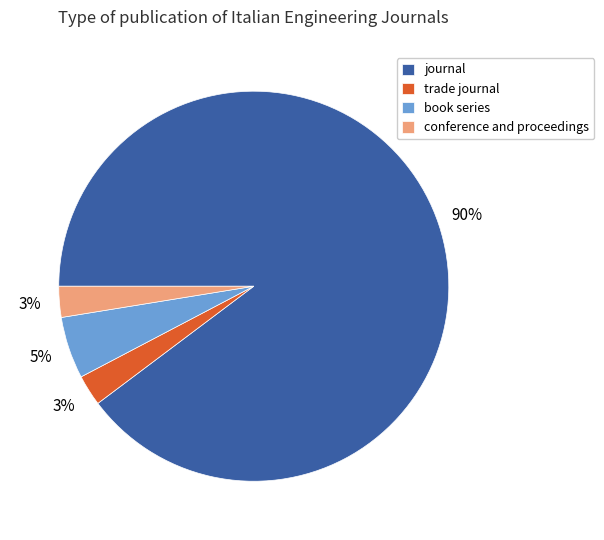

To the nearest percent, what portion does trade journal represent?

3%